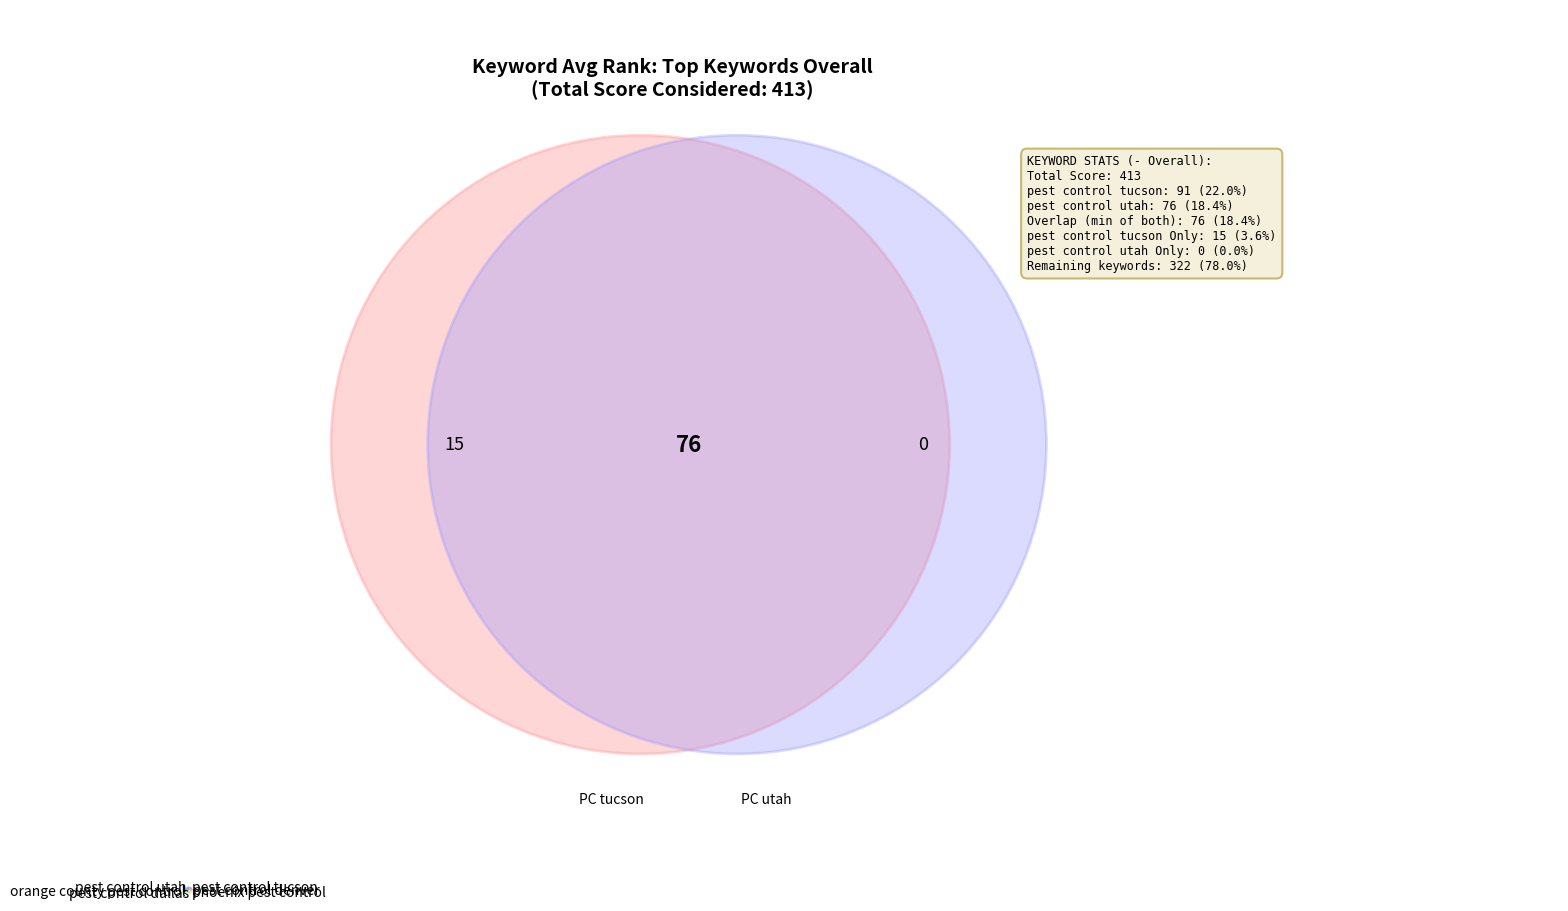

How many slices are in this pie chart?

6